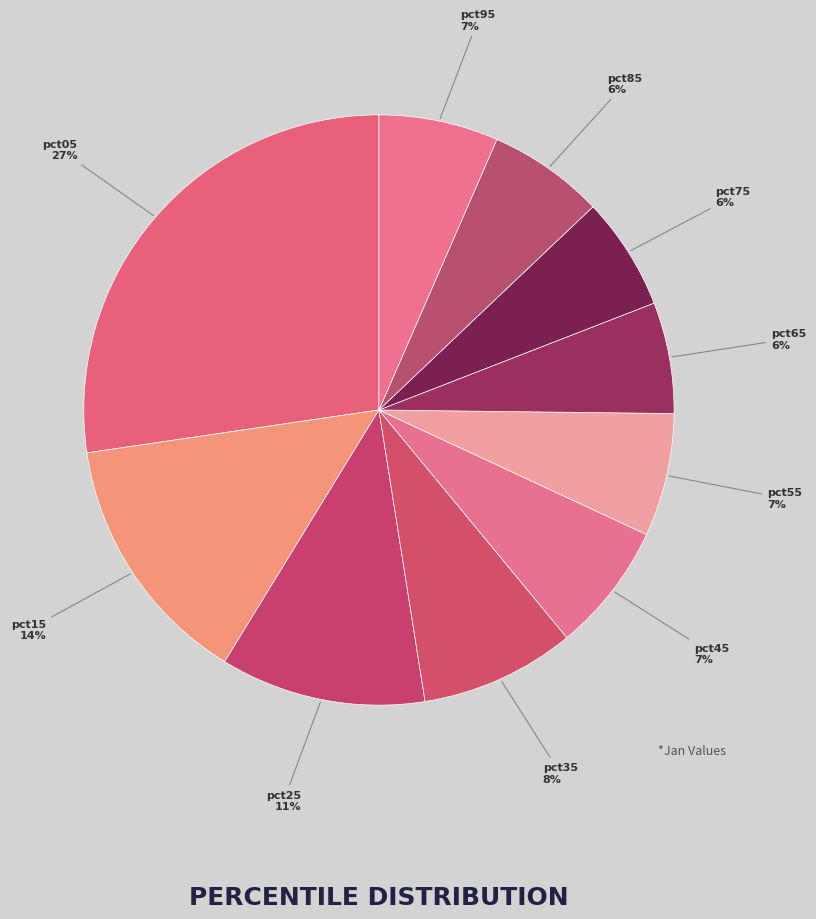

Is the sum of pct15 and pct65 greater than half?

No